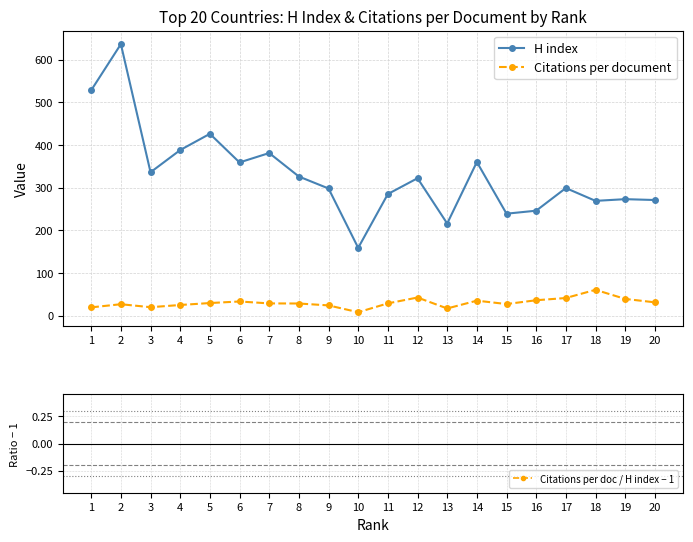

The value of Citations per doc / H index − 1 at 7 is -0.6. True or false?

False